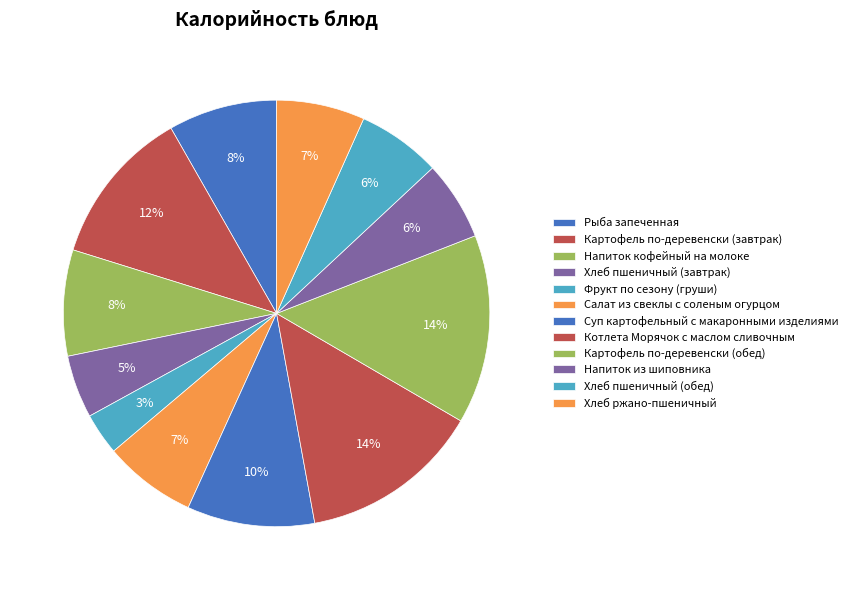

What portion of the pie excludes Салат из свеклы с соленым огурцом?

93.0%